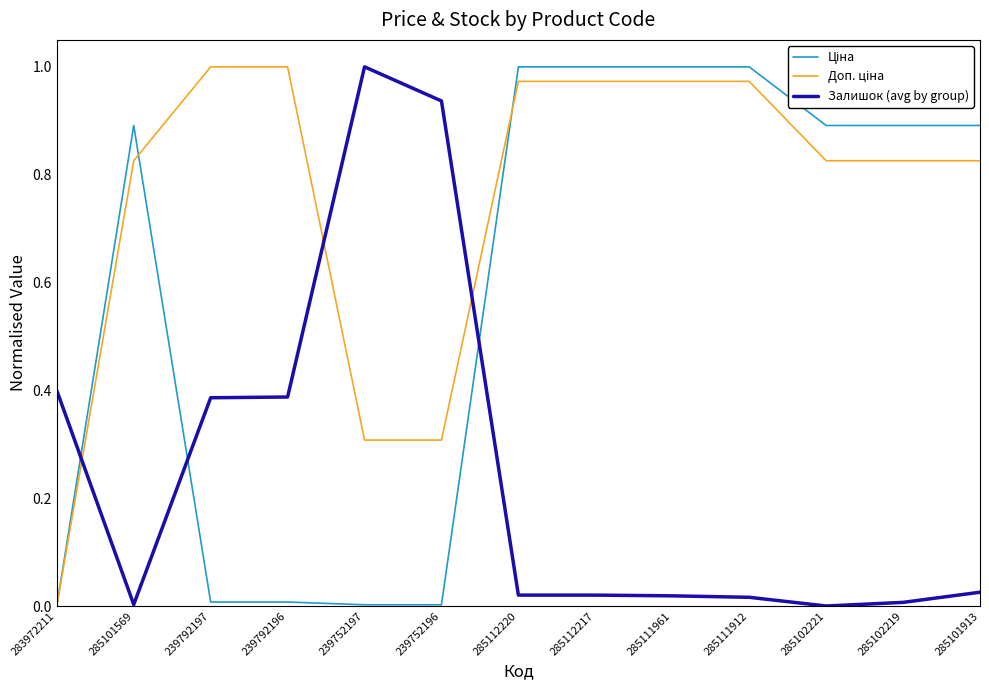

Between 285101569 and 239752197, which series saw the biggest shift?

Залишок (avg by group)